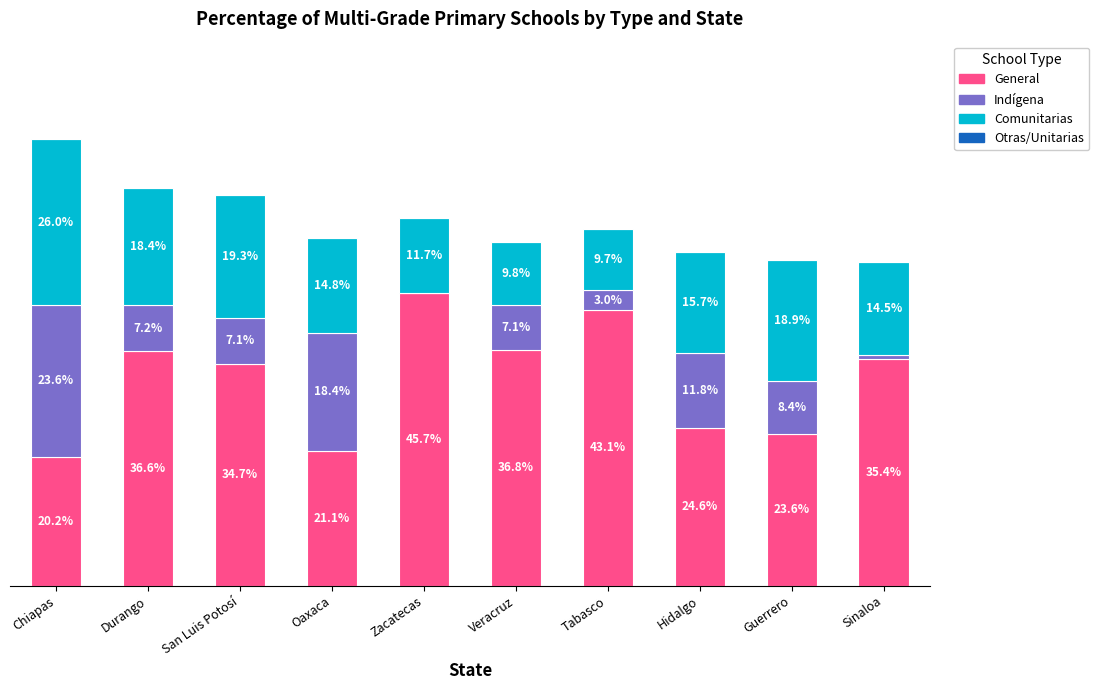

At which category is the sum across all series the highest?

Chiapas